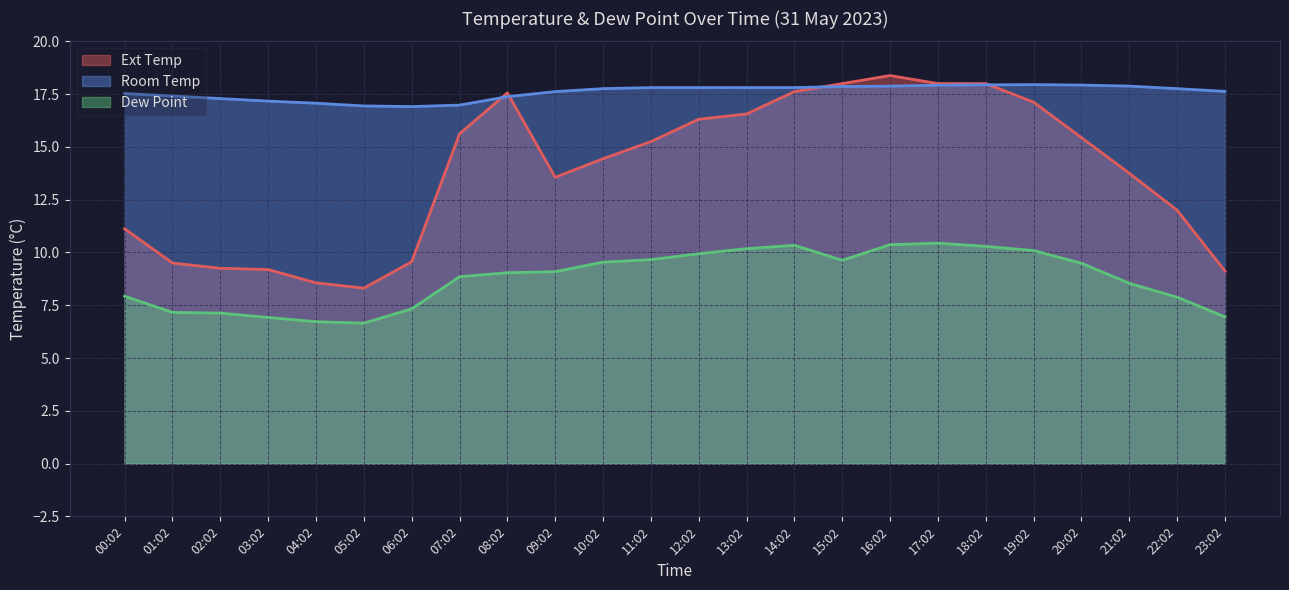

Between 13:02 and 16:02, which series saw the biggest shift?

Ext Temp